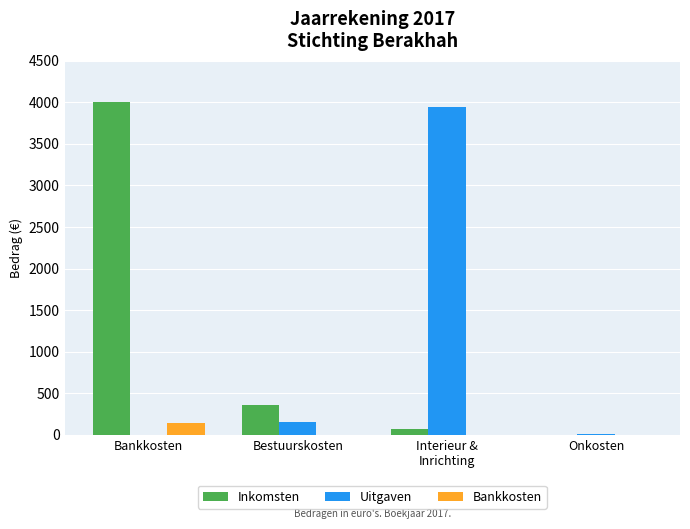

What are all the series names shown in the legend?

Inkomsten, Uitgaven, Bankkosten